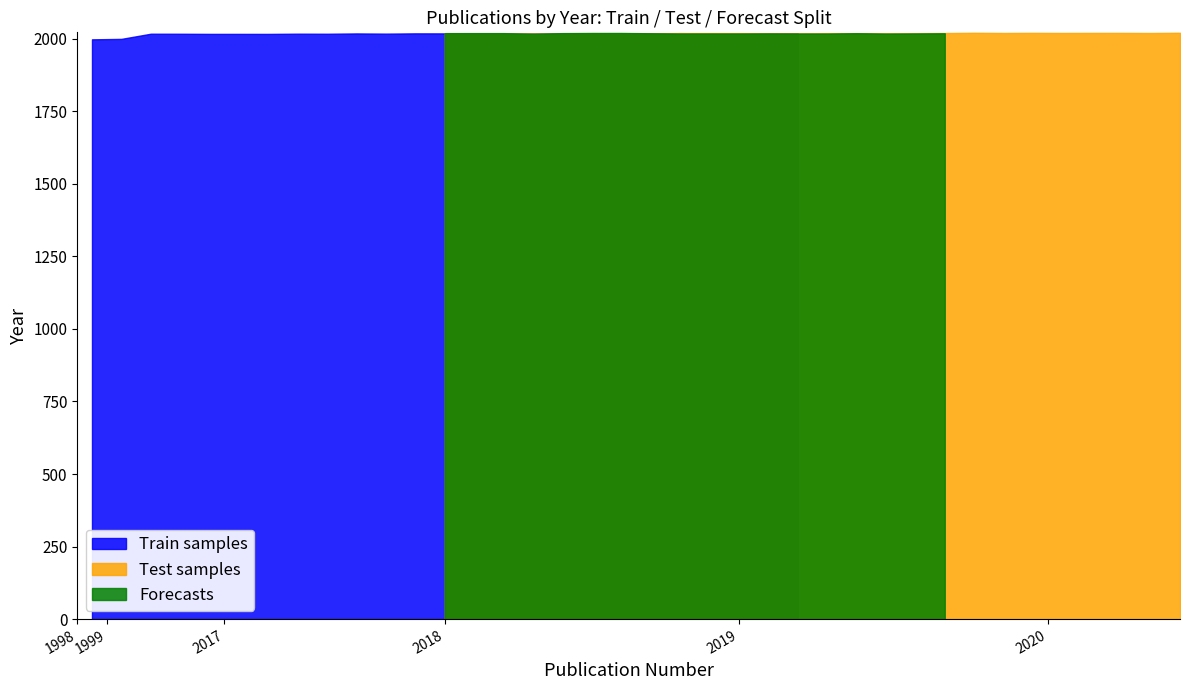

How many values in the Forecasts series are below 2019?

18